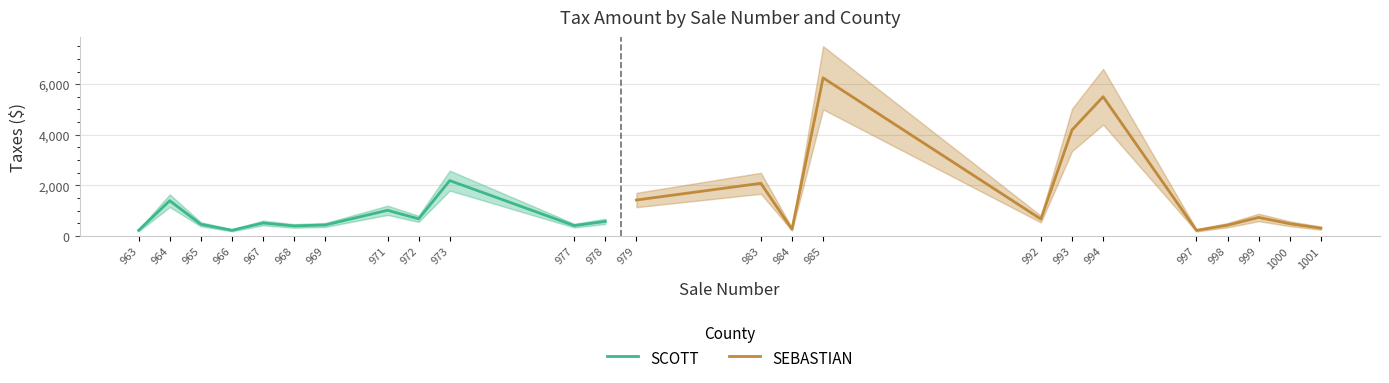

True or false: SCOTT has more than 1 interior local peaks.

True